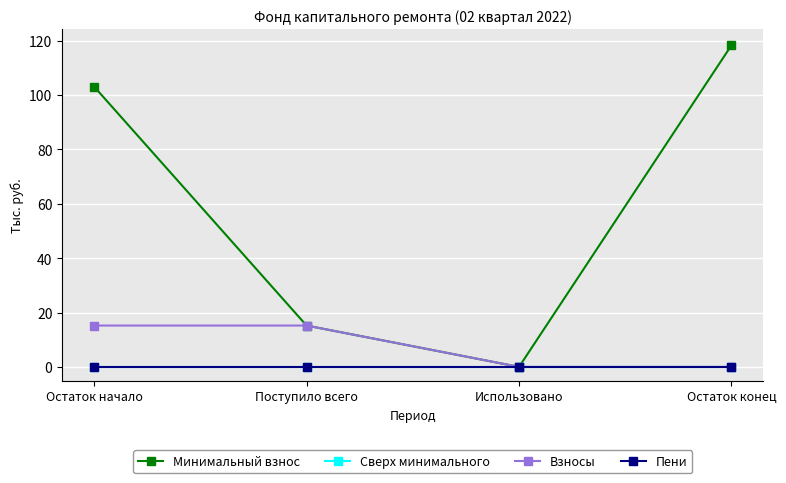

Is this an area chart (filled region under the line)?

No